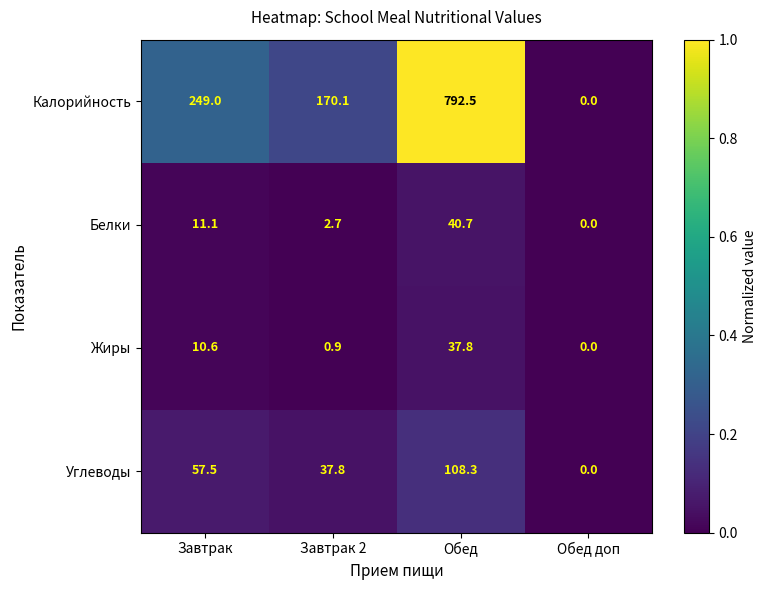

What is the sum of the Углеводы values at Обед and Обед доп?

108.3